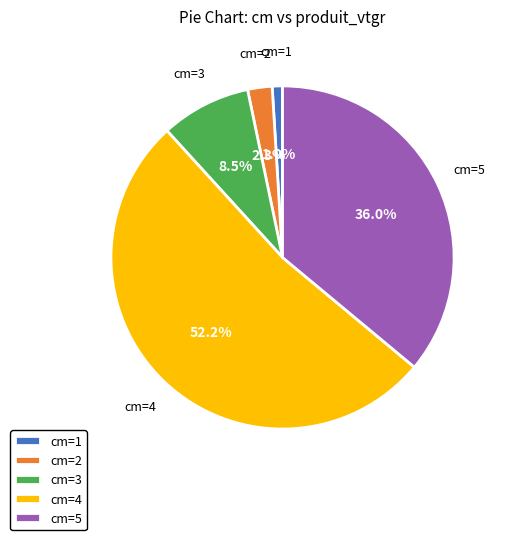

Which slice represents more than half of the pie?

cm=4